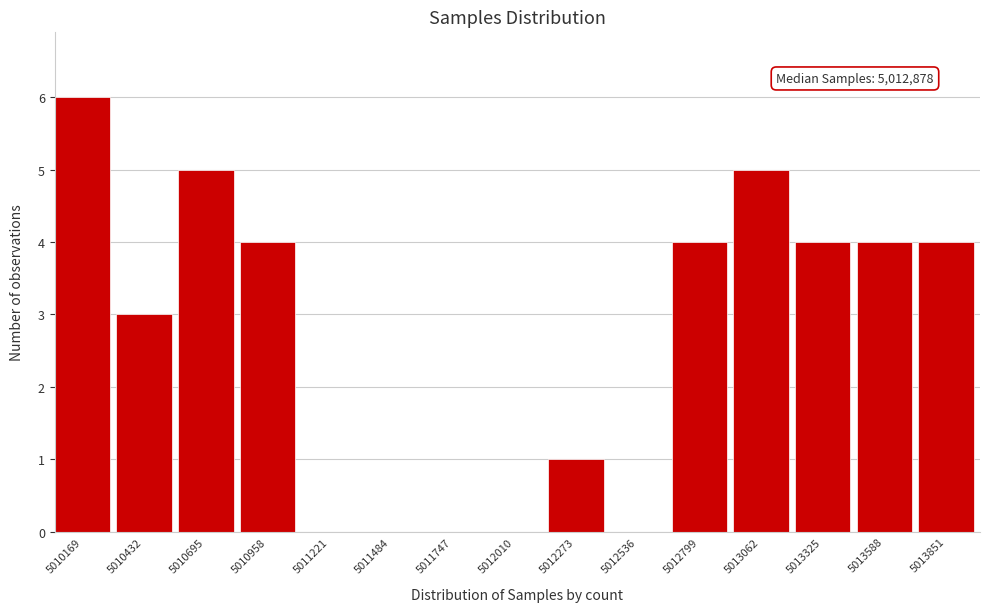

Reading left to right, what are all the values shown in this chart?

5010169=6	5010432=3	5010695=5	5010958=4	5011221=0	5011484=0	5011747=0	5012010=0	5012273=1	5012536=0	5012799=4	5013062=5	5013325=4	5013588=4	5013851=4